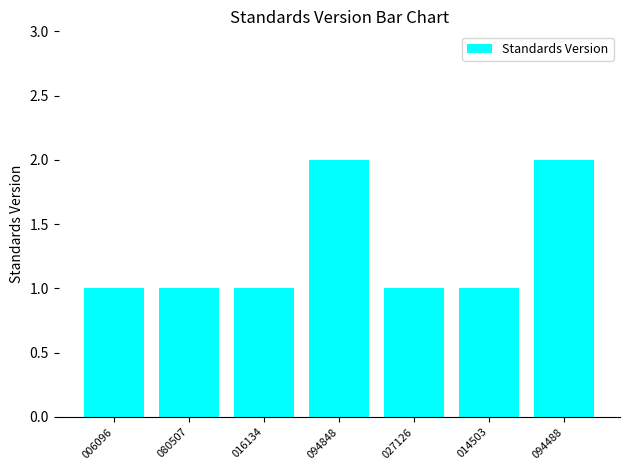

What is the difference between the maximum and minimum values?

1